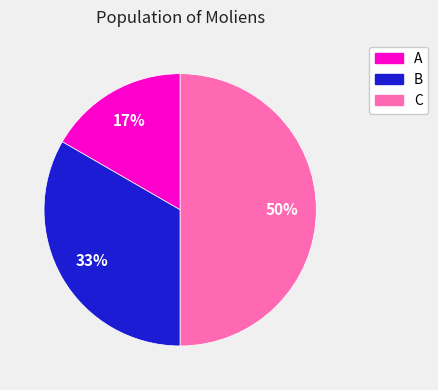

Between A and C, which is larger?

C